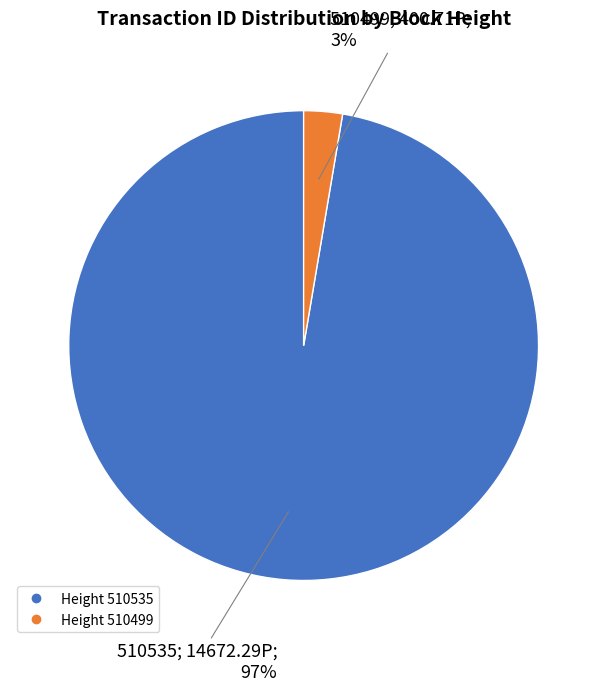

Does any single category account for the majority?

Yes